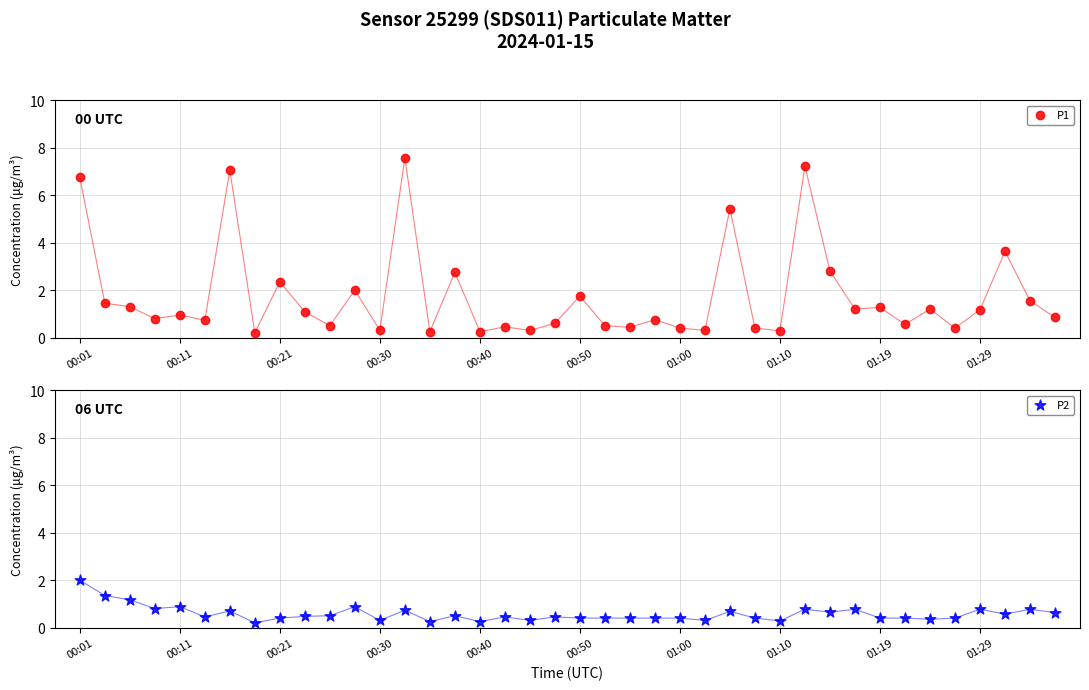

What are all the series names shown in the legend?

P1, P2